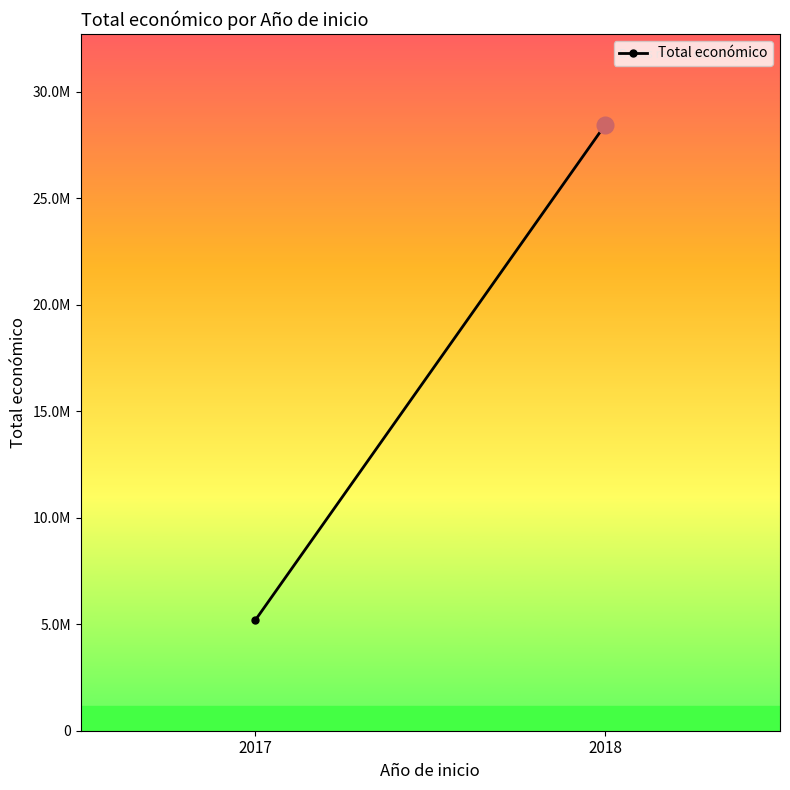

What is the difference between the values at 2017 and 2018?

23241035